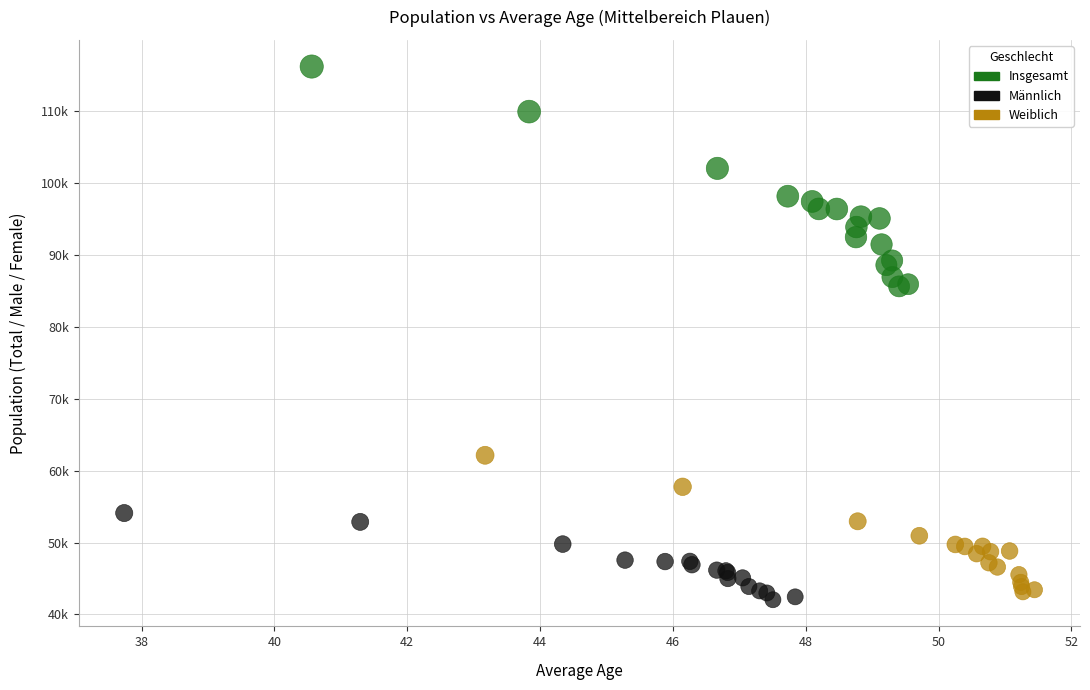

What are all the series names shown in the legend?

Insgesamt, Männlich, Weiblich